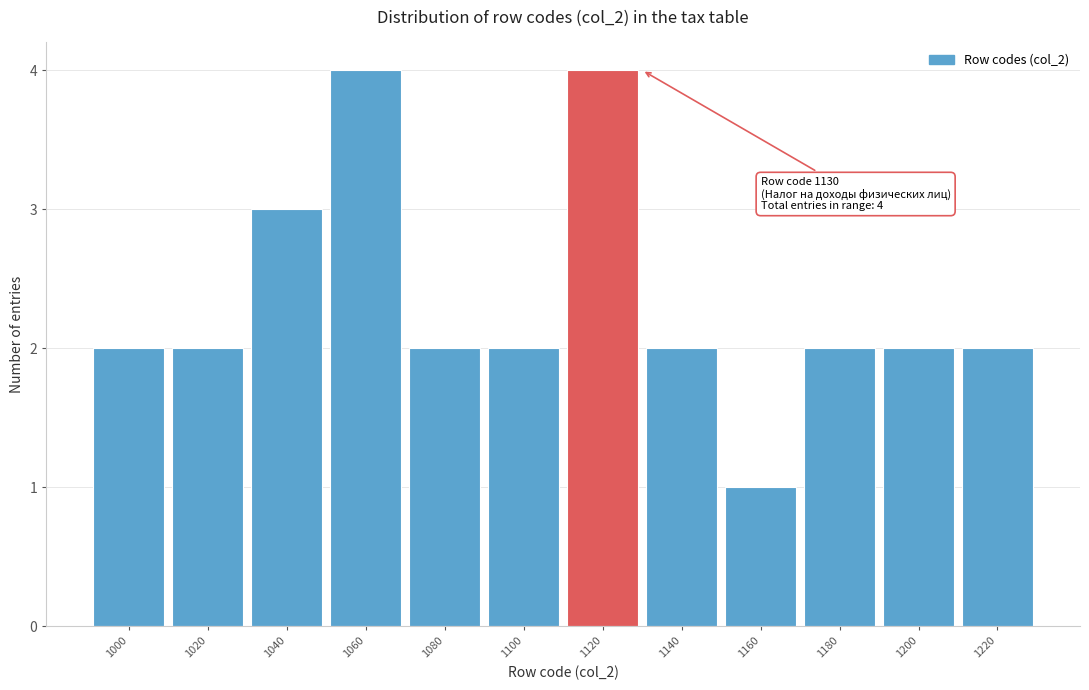

Reading right to left, what are all the values shown in this chart?

1220=2	1200=2	1180=2	1160=1	1140=2	1120=4	1100=2	1080=2	1060=4	1040=3	1020=2	1000=2